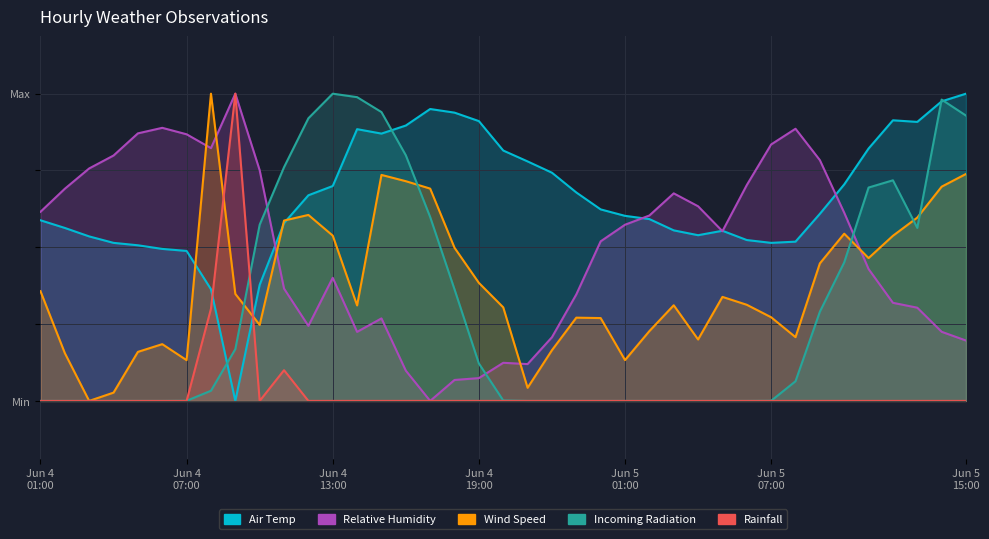

What is the label of the 27th point from the left?

03:00